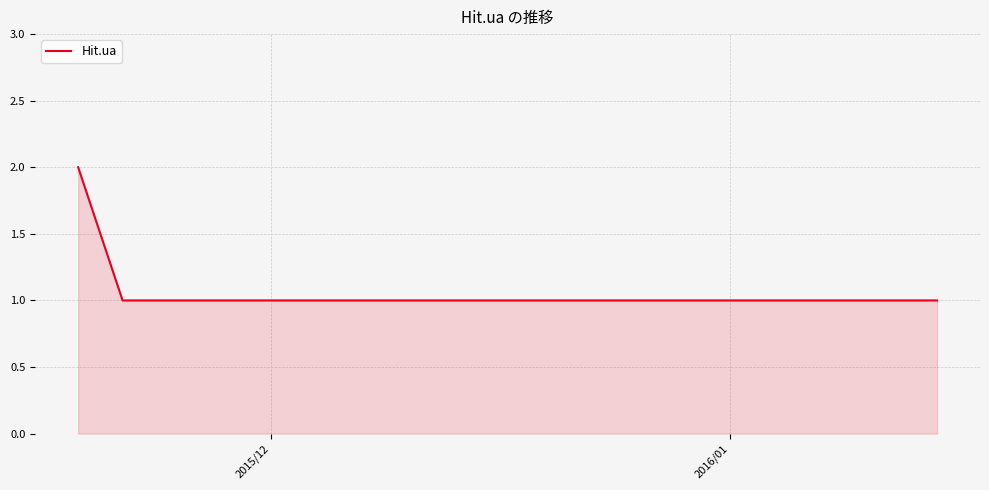

What is the sum of all values?

5